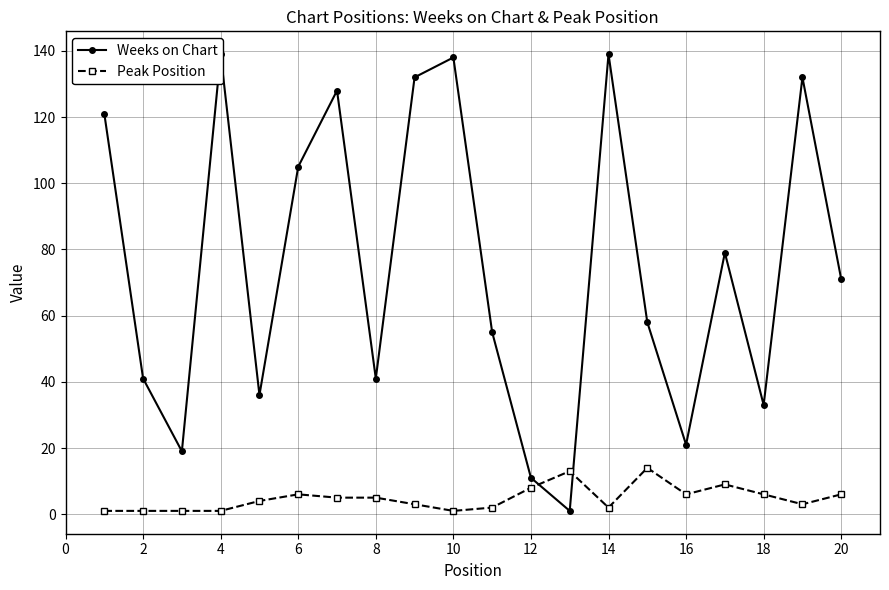

True or false: Peak Position has more than 1 points higher than both neighbors.

True